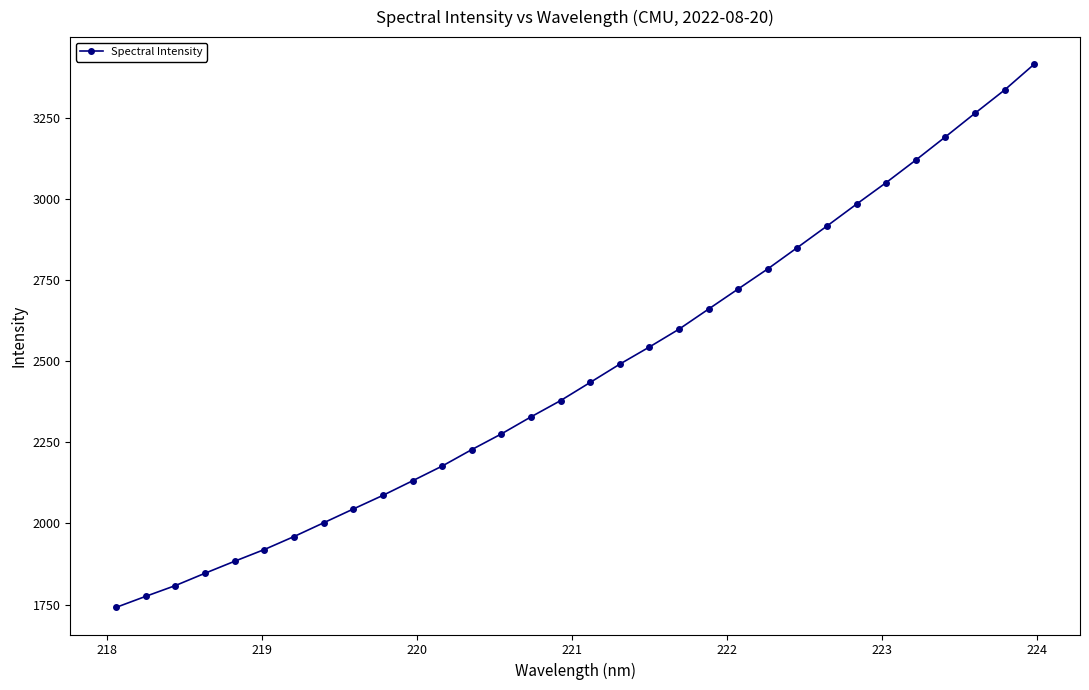

What is the greatest value displayed?

3415.7